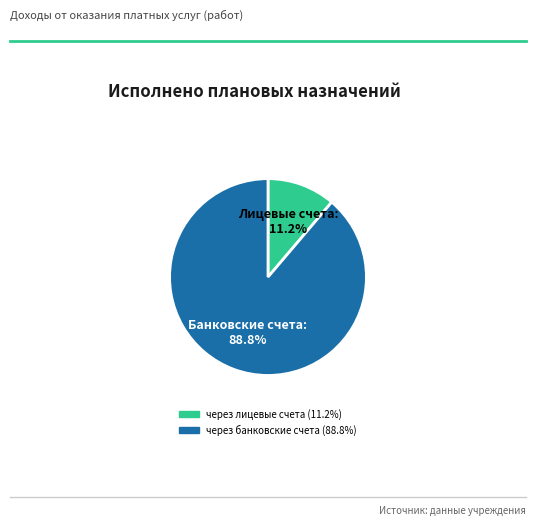

Does any single category account for the majority?

Yes